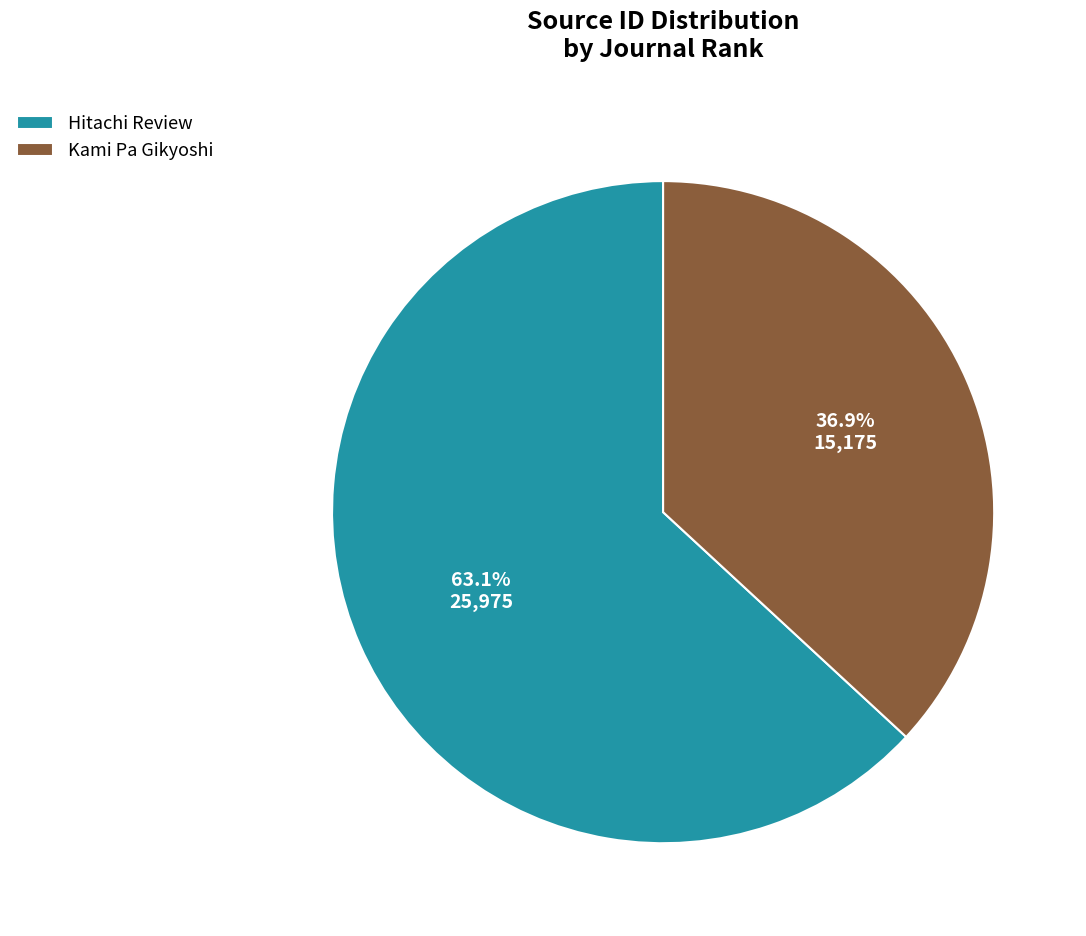

How many slices are in this pie chart?

2